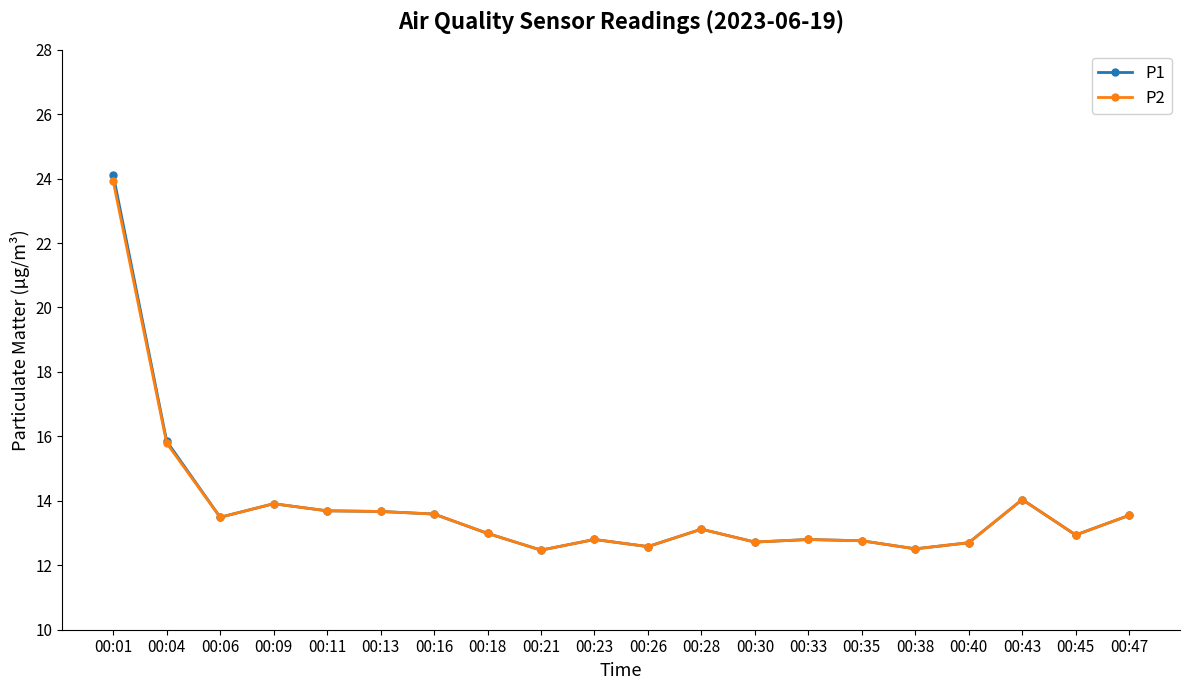

At which label is P1 closest to 18?

00:04